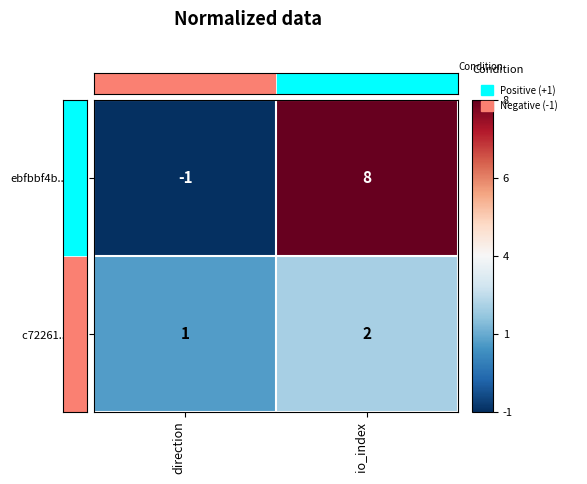

Where is ebfbbf4b...(-1) nearest to the value 0?

direction